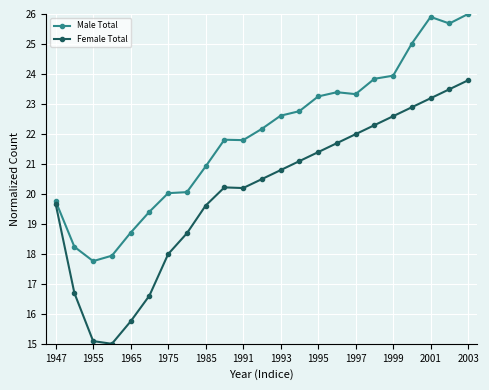

At how many categories does at least one series exceed 17?

23